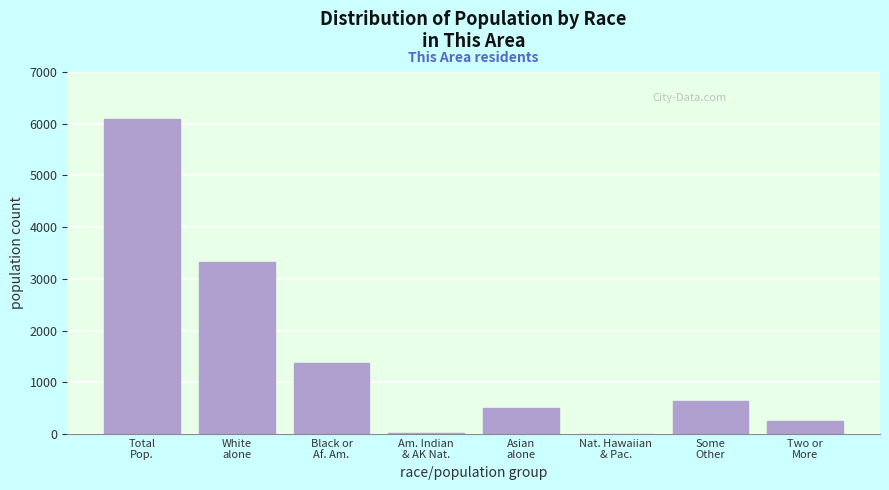

What is the sum of all values?

12186